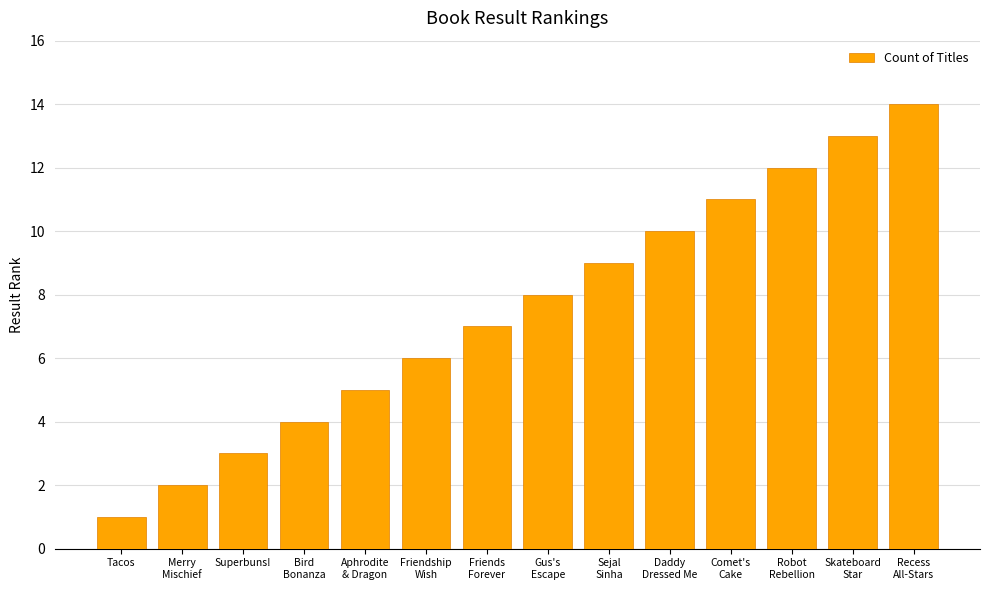

Reading left to right, transcribe all the data shown in this chart.

Tacos=1	Merry
Mischief=2	Superbuns!=3	Bird
Bonanza=4	Aphrodite
& Dragon=5	Friendship
Wish=6	Friends
Forever=7	Gus's
Escape=8	Sejal
Sinha=9	Daddy
Dressed Me=10	Comet's
Cake=11	Robot
Rebellion=12	Skateboard
Star=13	Recess
All-Stars=14